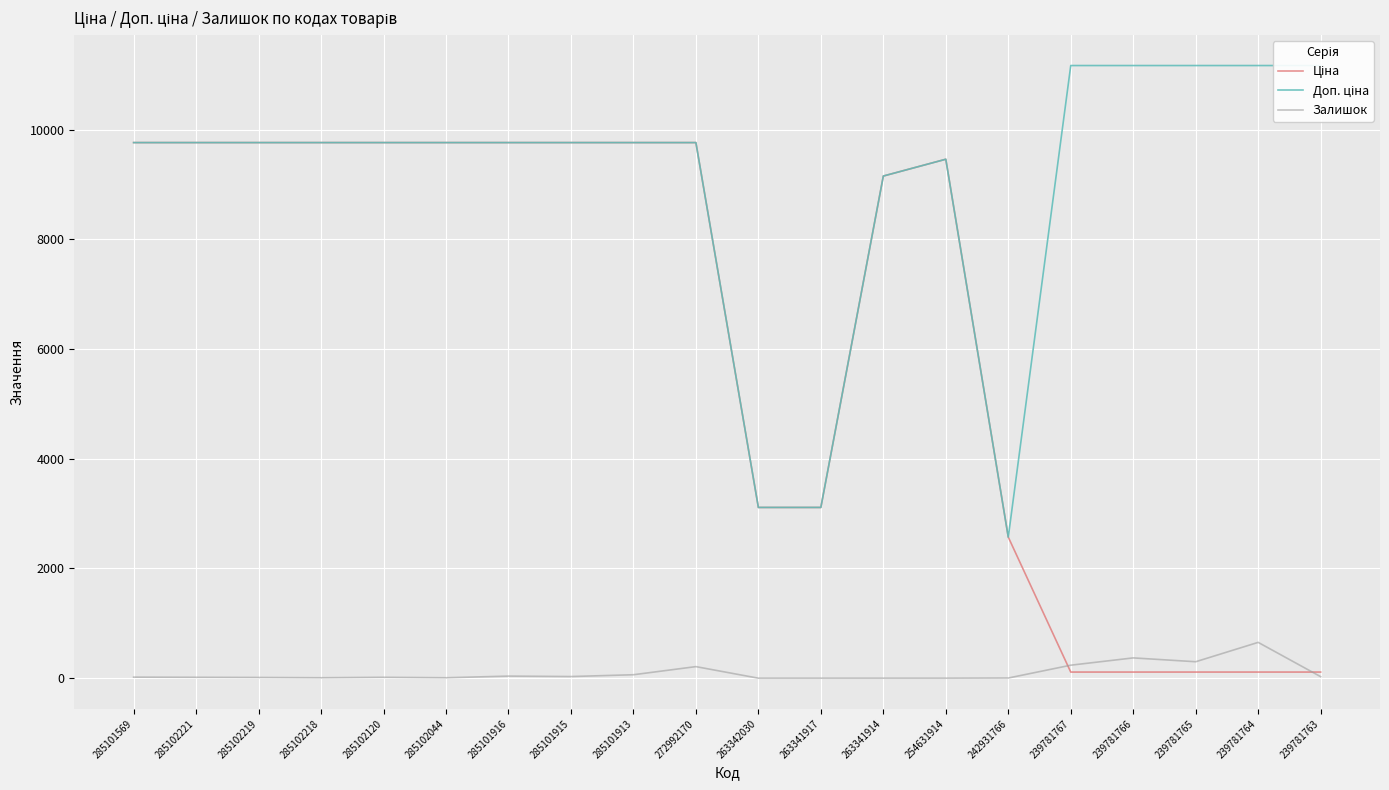

What is the sum of all Доп. ціна values?

180902.5